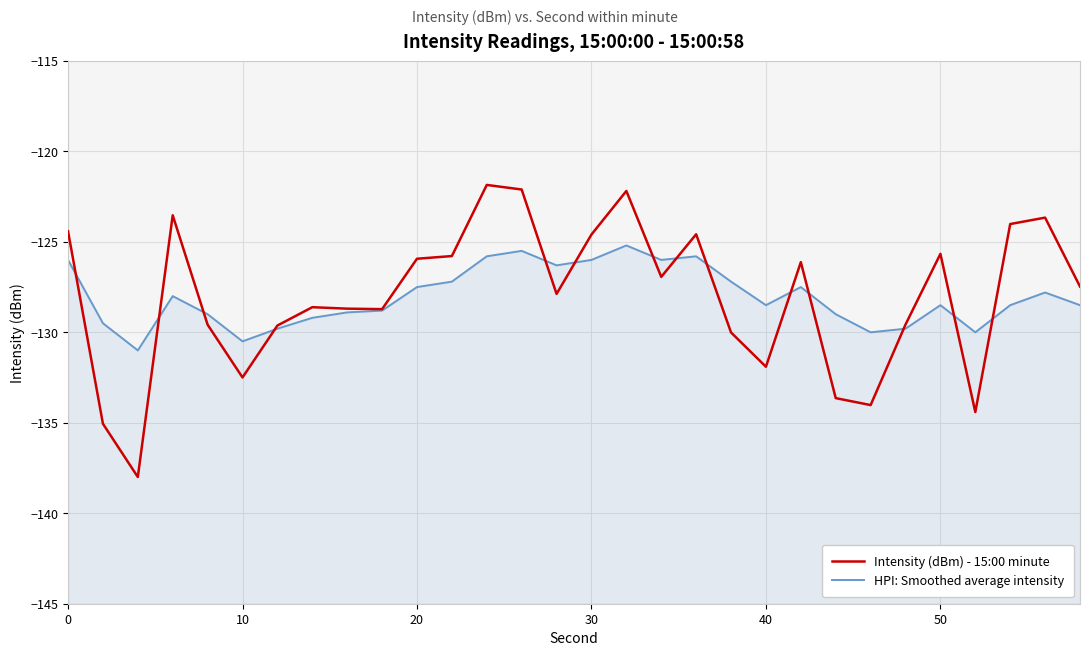

True or false: HPI: Smoothed average intensity has more than 2 points higher than both neighbors.

True